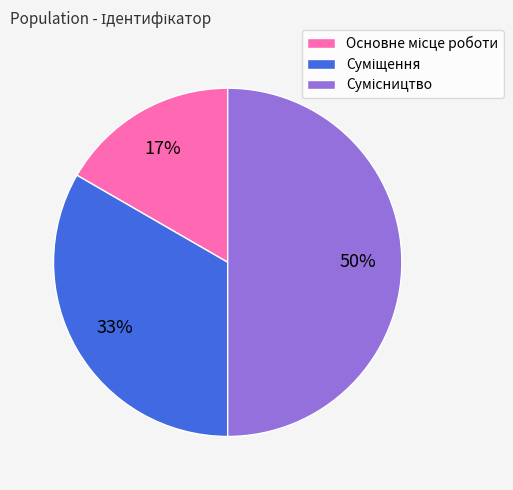

To the nearest percent, what is the average slice percentage?

33%